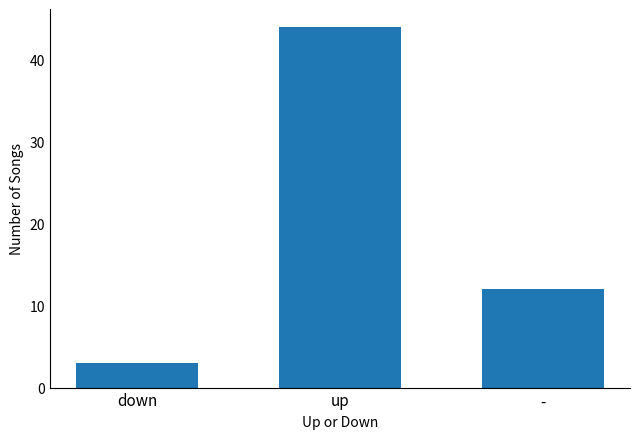

How many bars are there in total?

3